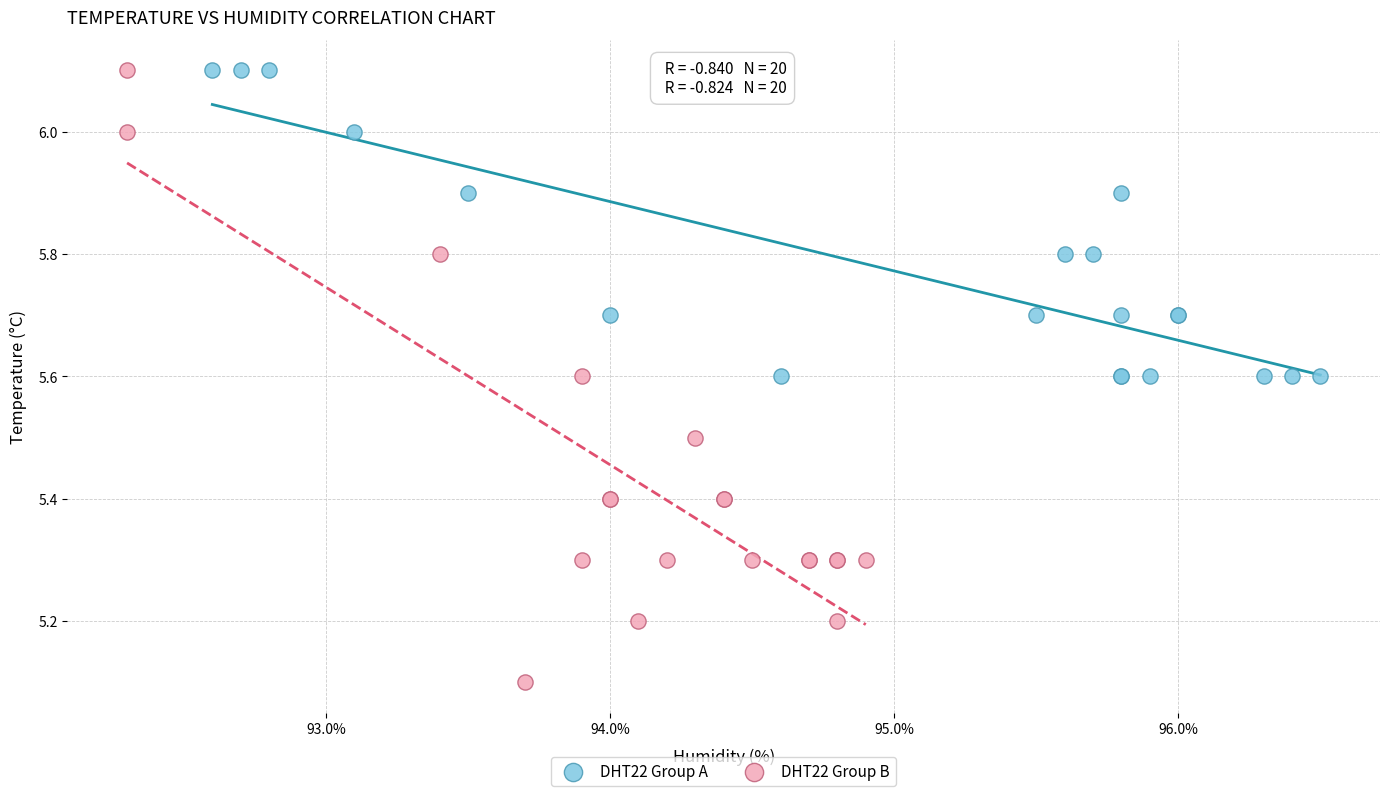

Which series has the widest spread of Y values?

DHT22 Group B